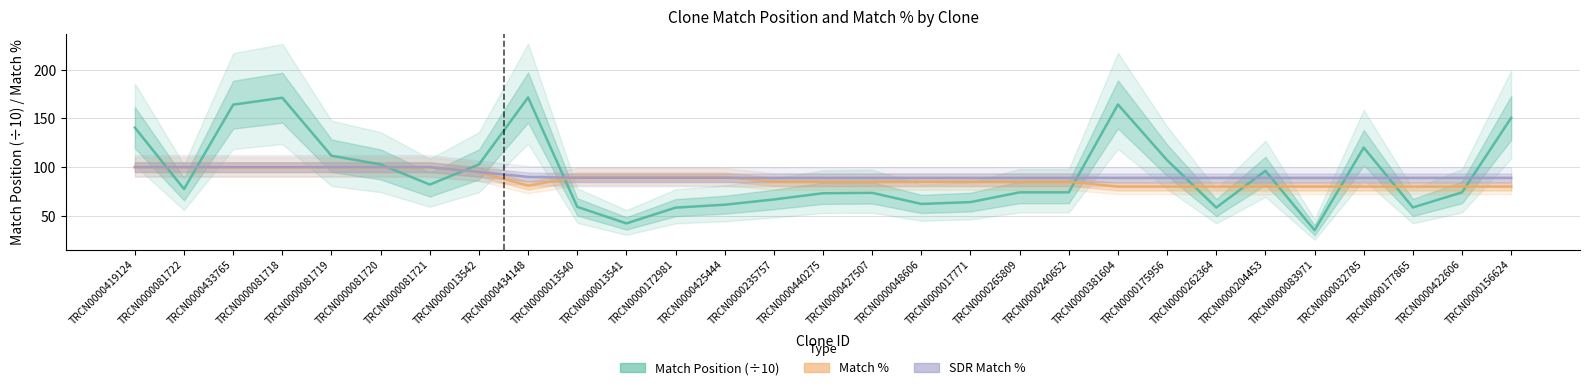

Which label corresponds to the largest value in the chart?

TRCN0000434148